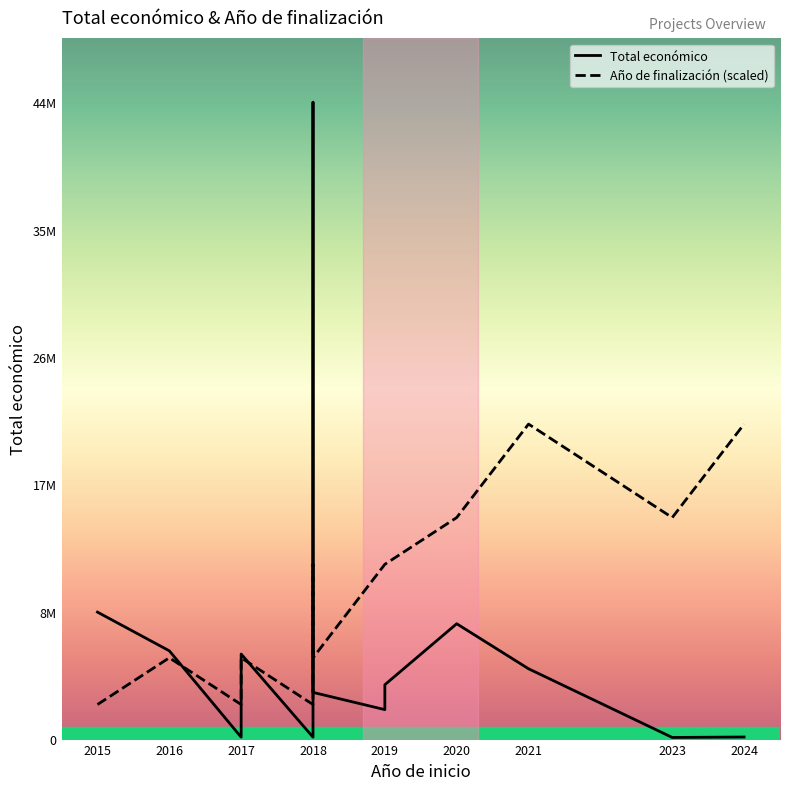

What is the maximum value shown in the chart?

44998999.0